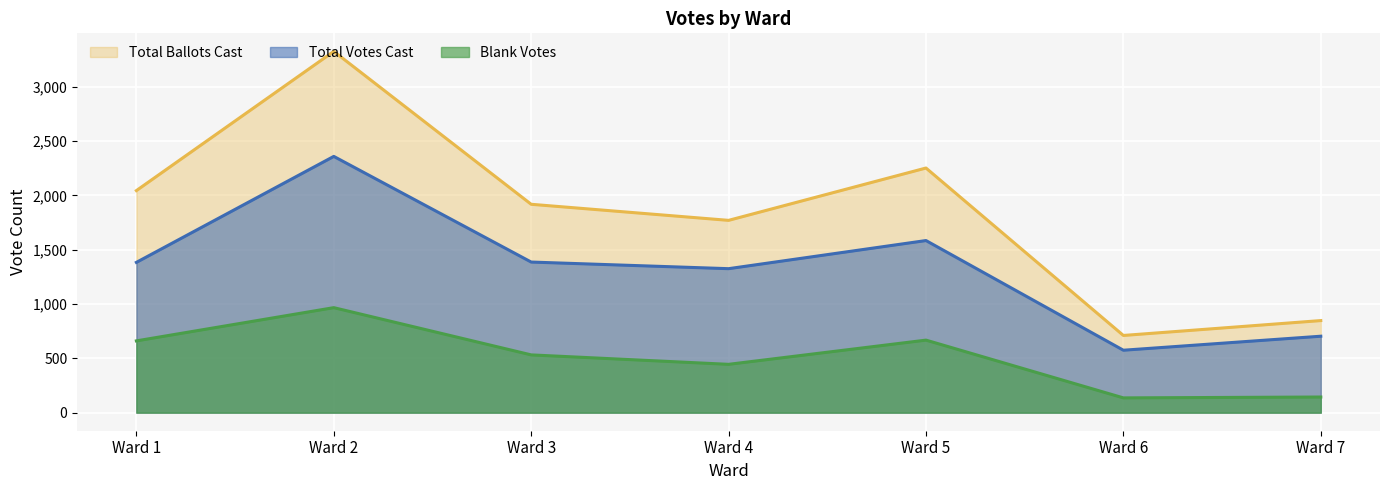

Reading left to right, what are all the values shown in this chart?

Total Votes Cast: 1384	2360	1387	1326	1585	575	704
Blank Votes: 661	967	532	445	668	136	144
Total Ballots Cast: 2045	3327	1919	1771	2253	711	848